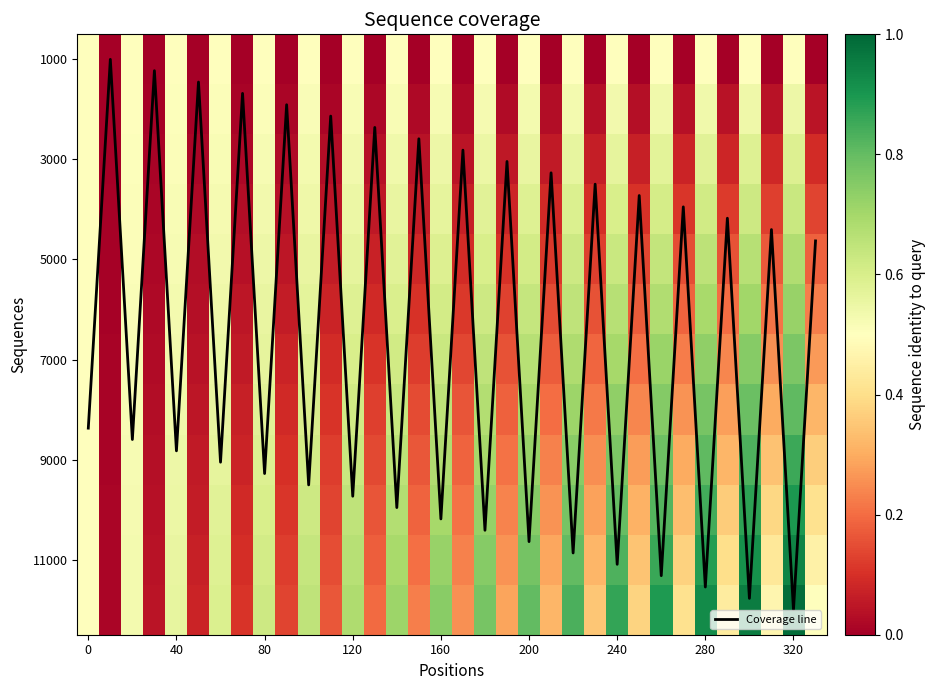

At which category is the sum across all series the highest?

320